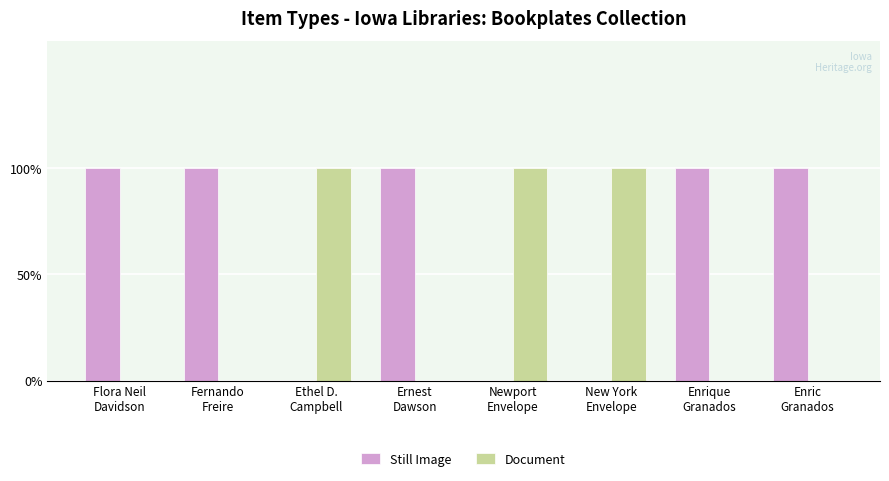

Between Fernando
Freire and New York
Envelope, which series saw the biggest shift?

Still Image